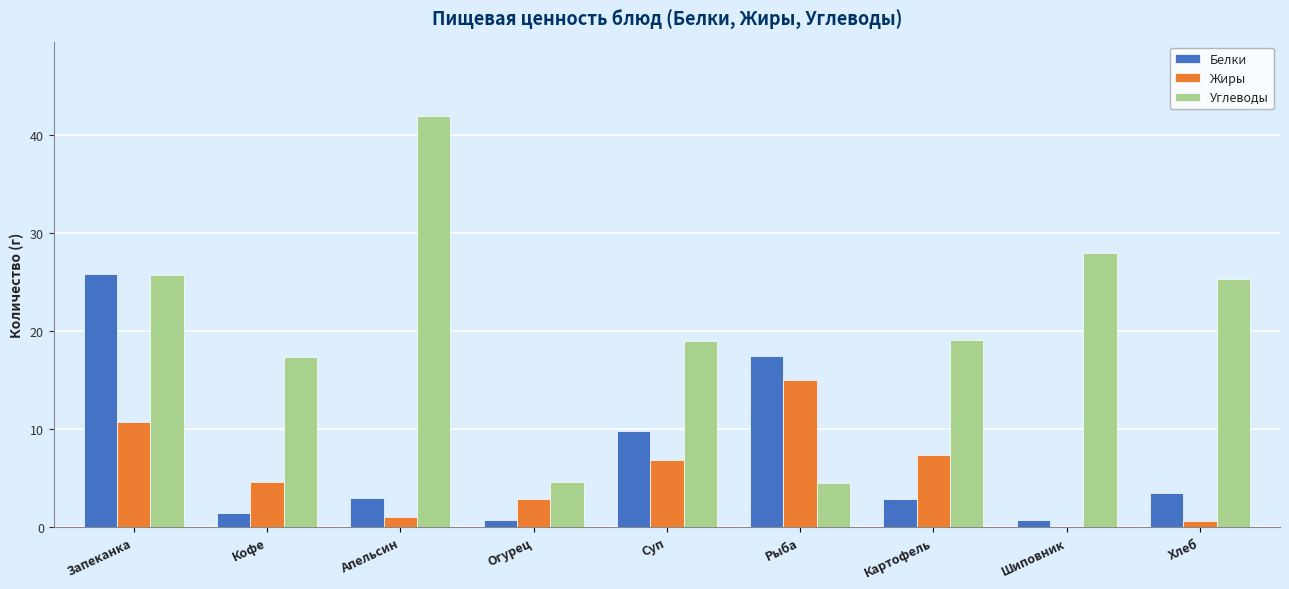

What is the sum of all Углеводы values?

185.6